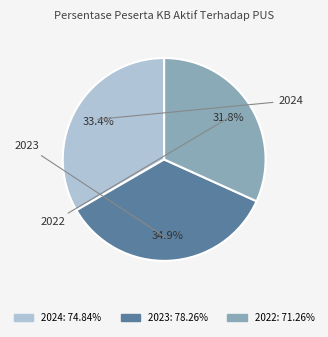

Is it true that 2022 is 17% of the pie?

False